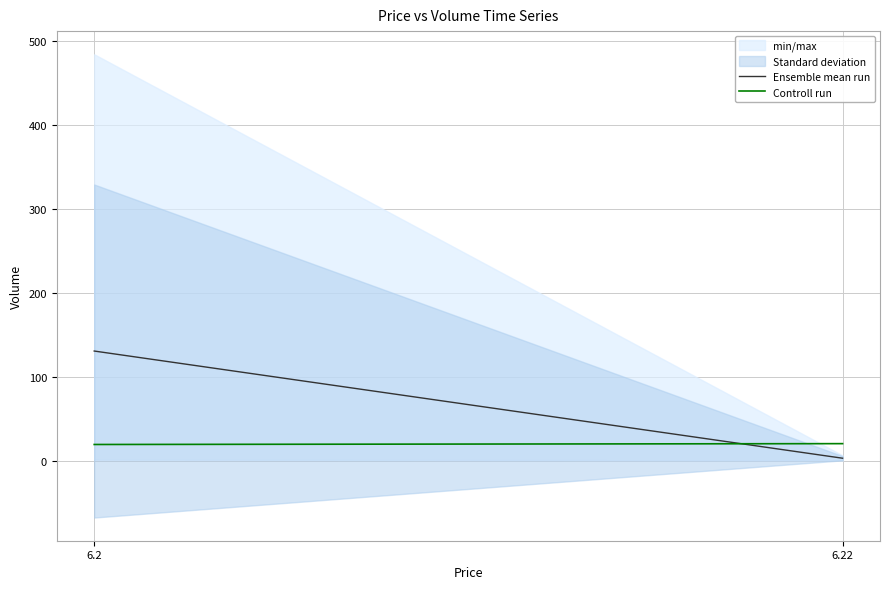

What is the sum of all Controll run values?

41.0